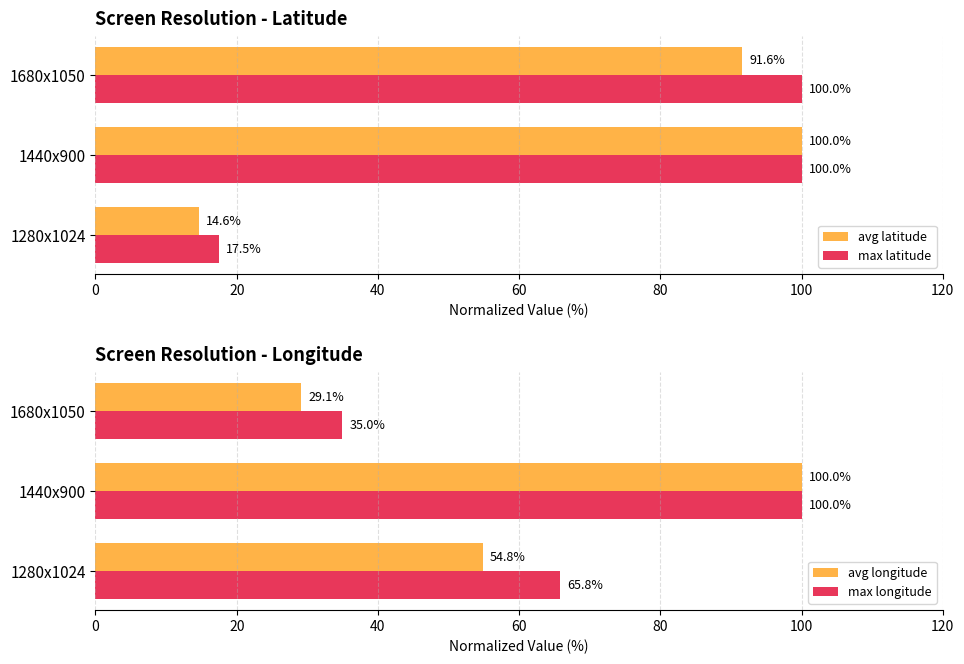

List the series in order of their peak value, lowest first.

avg latitude, max latitude, avg longitude, max longitude